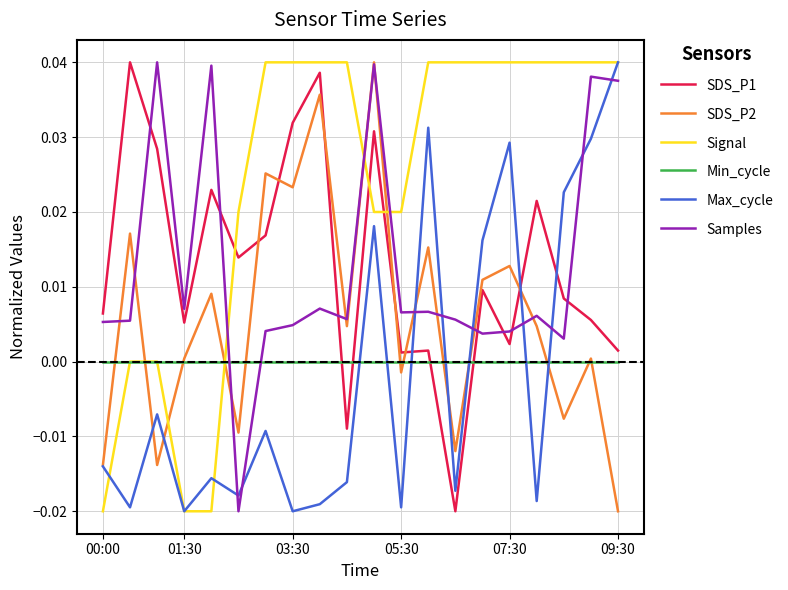

Which series has the largest total across all categories?

Signal